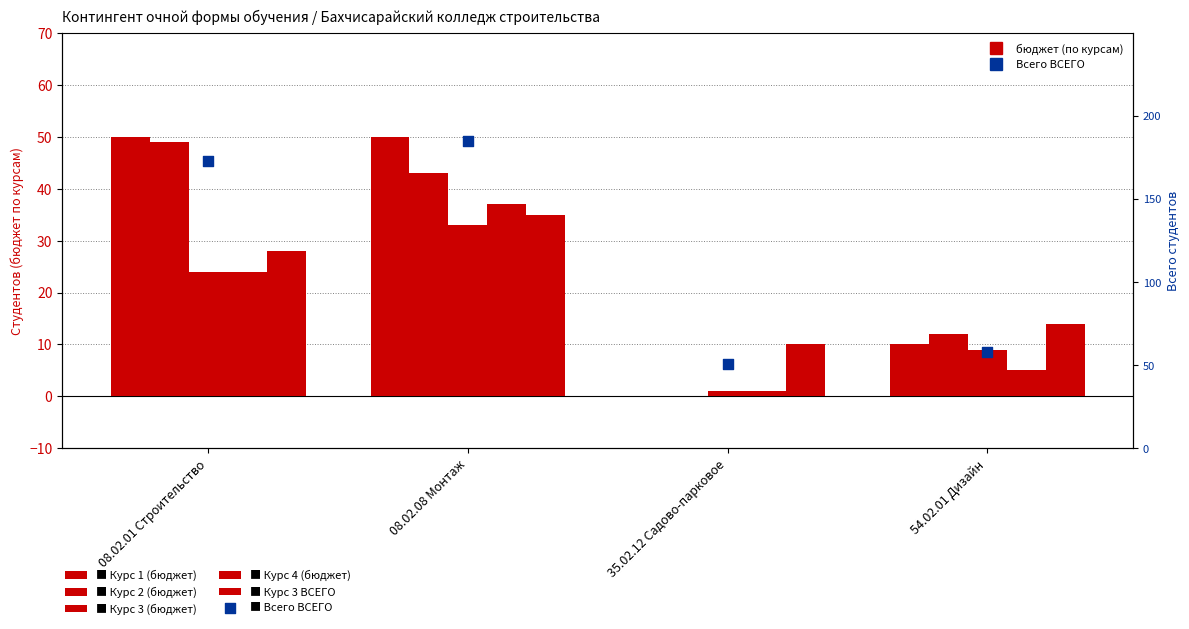

What is the total value across all series at 08.02.01 Строительство?

348